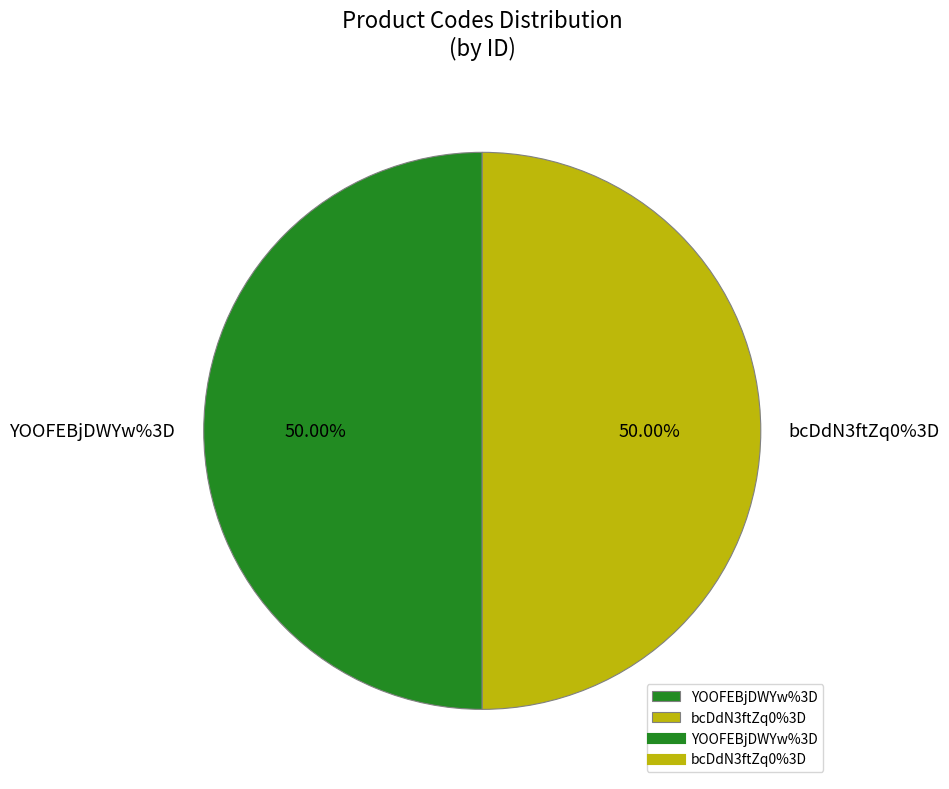

Combined, do YOOFEBjDWYw%3D and bcDdN3ftZq0%3D account for over 50%?

Yes